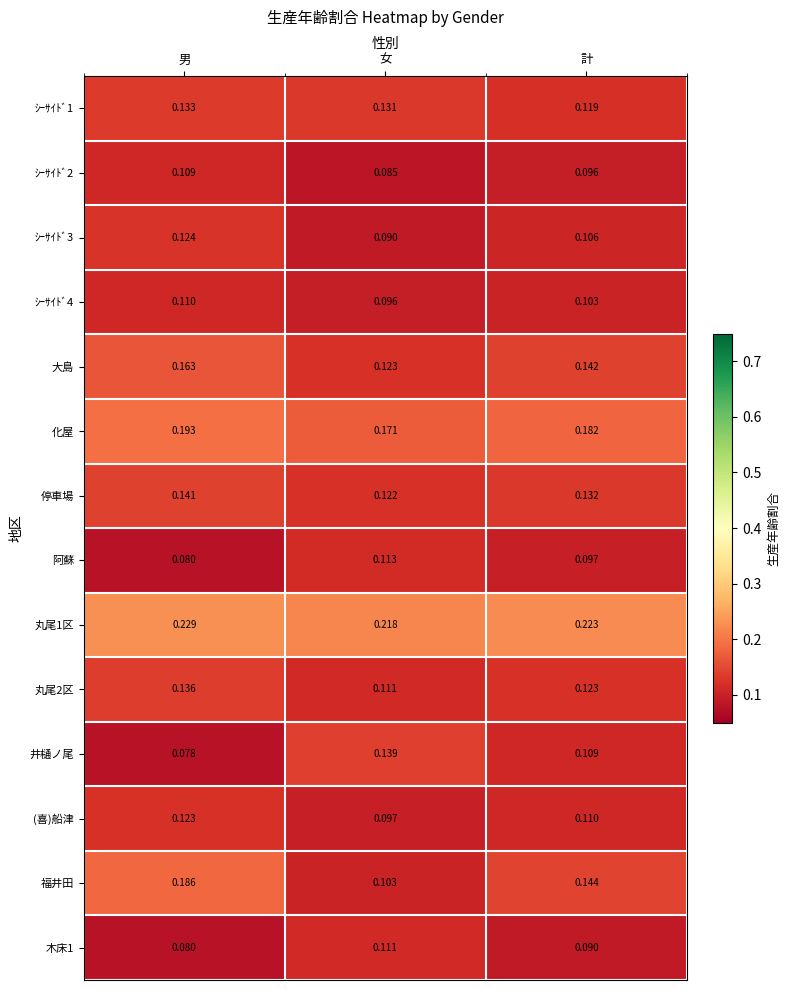

At which category is the sum across all series the highest?

男